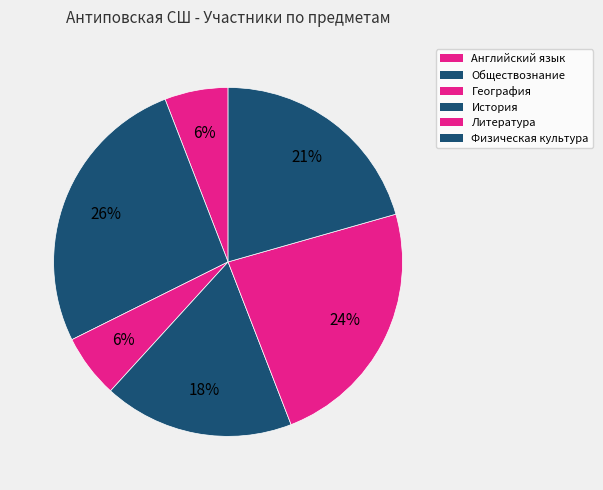

Does География account for over 50% of the chart?

No